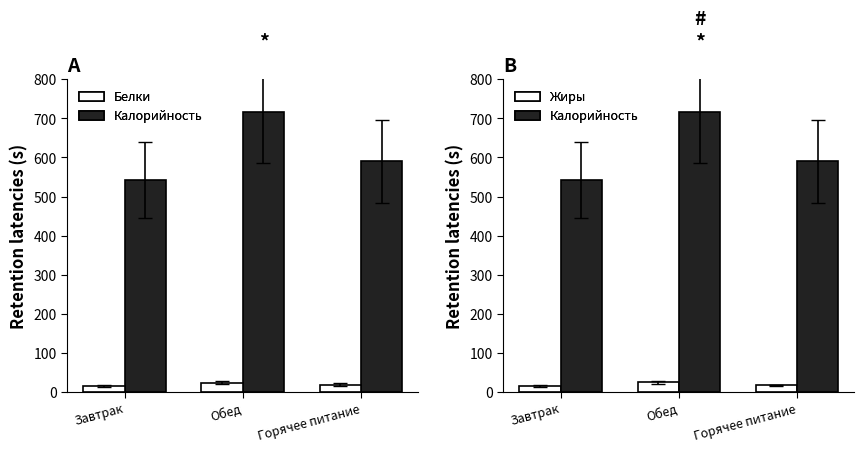

What is the label of the 1st bar from the right?

Горячее питание